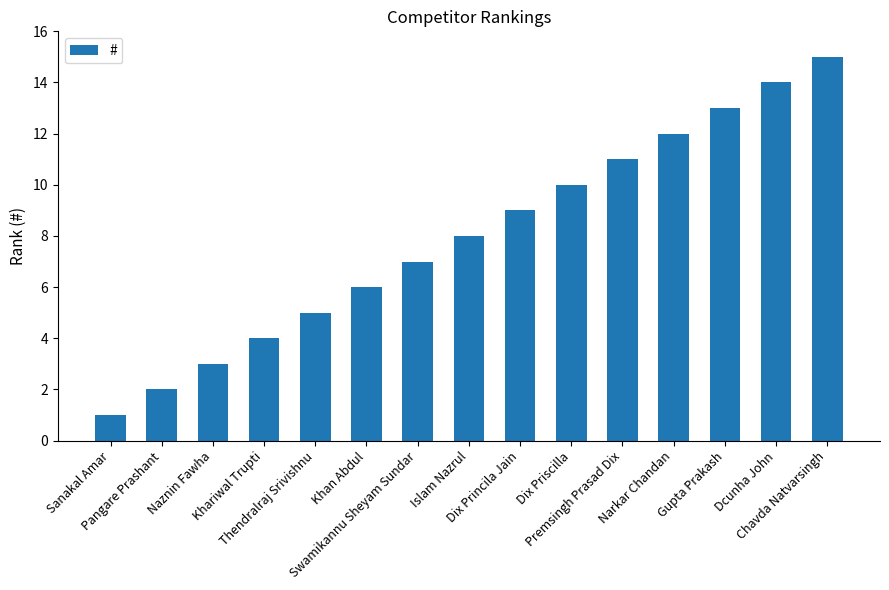

Are the bars horizontal?

No